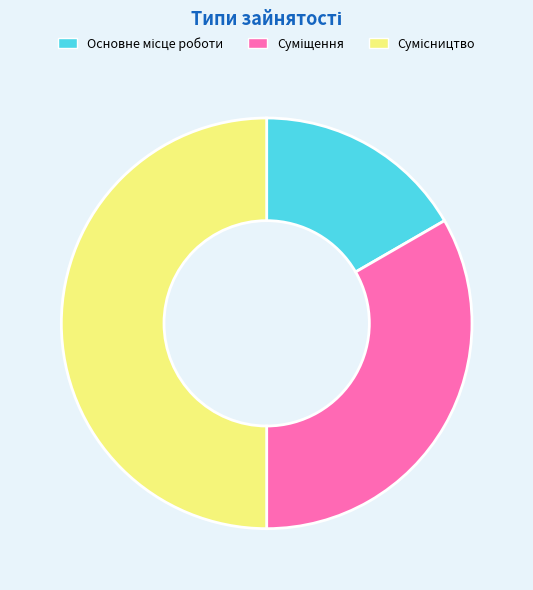

Which has a higher value, Суміщення or Сумісництво?

Сумісництво